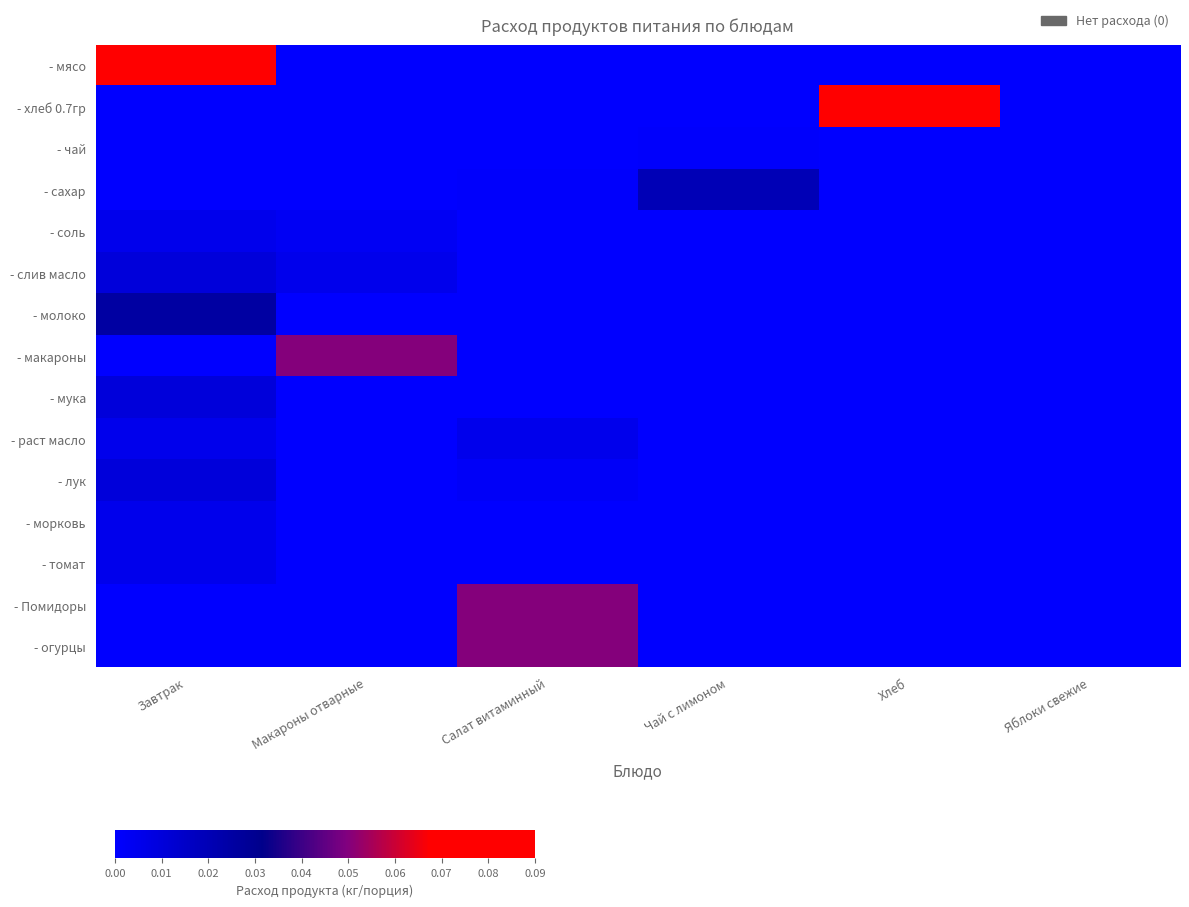

Which series has the largest range (max minus min)?

- мясо